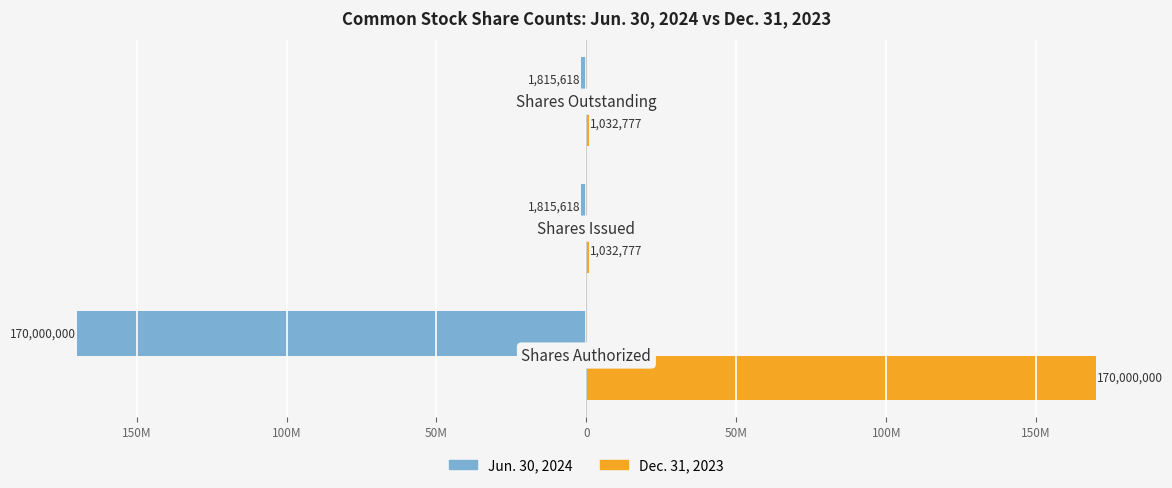

What are all the series names shown in the legend?

Jun. 30, 2024, Dec. 31, 2023